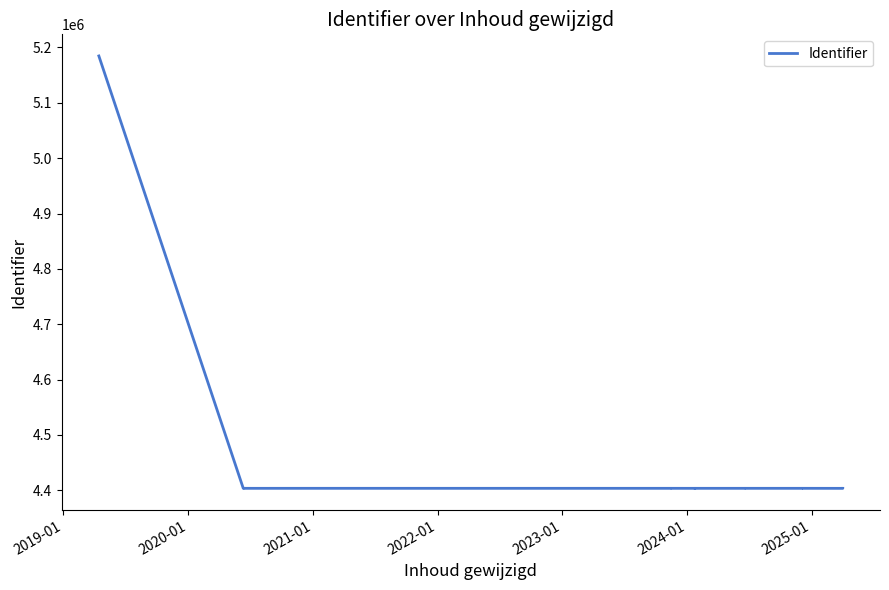

What is the value of the 8th point from the left?

4403614